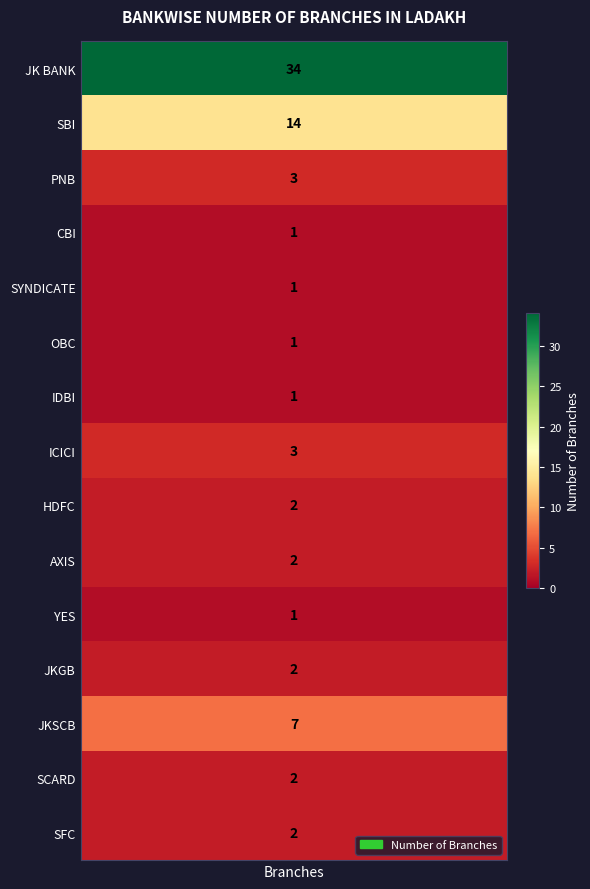

The value at 14 is 2. True or false?

True